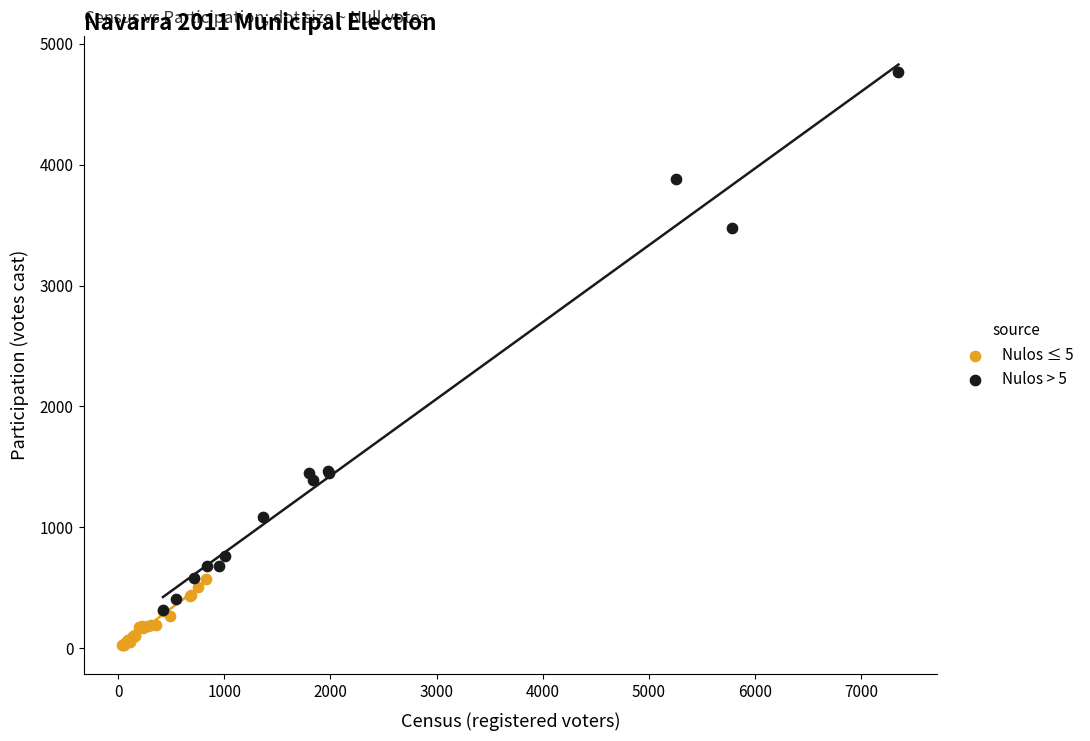

Which series contains the highest Y value?

Nulos > 5